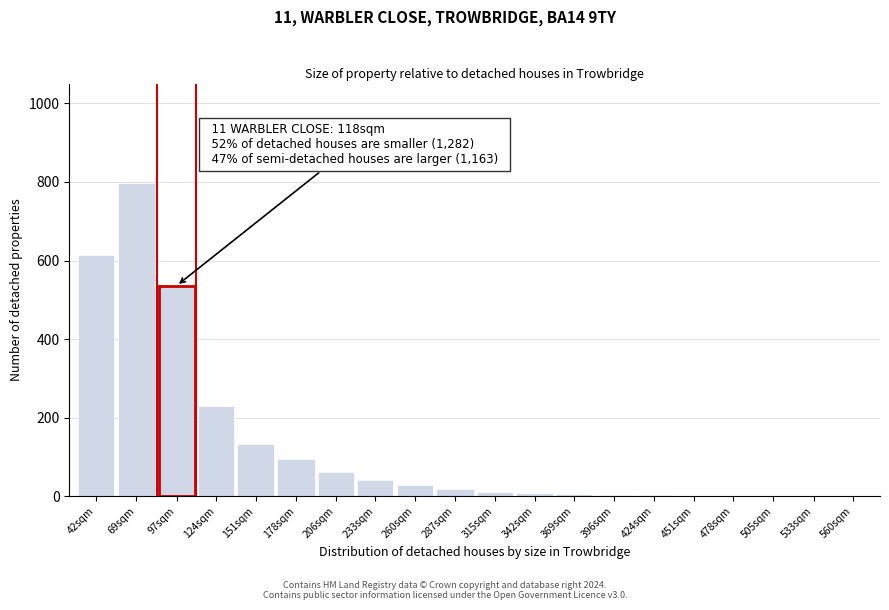

What is the sum of all values?

2592